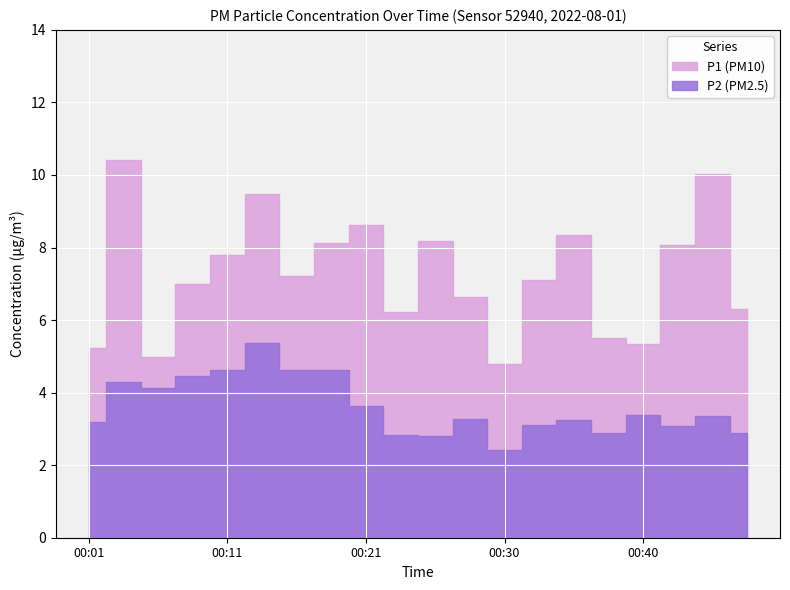

Which series has the largest range (max minus min)?

P1